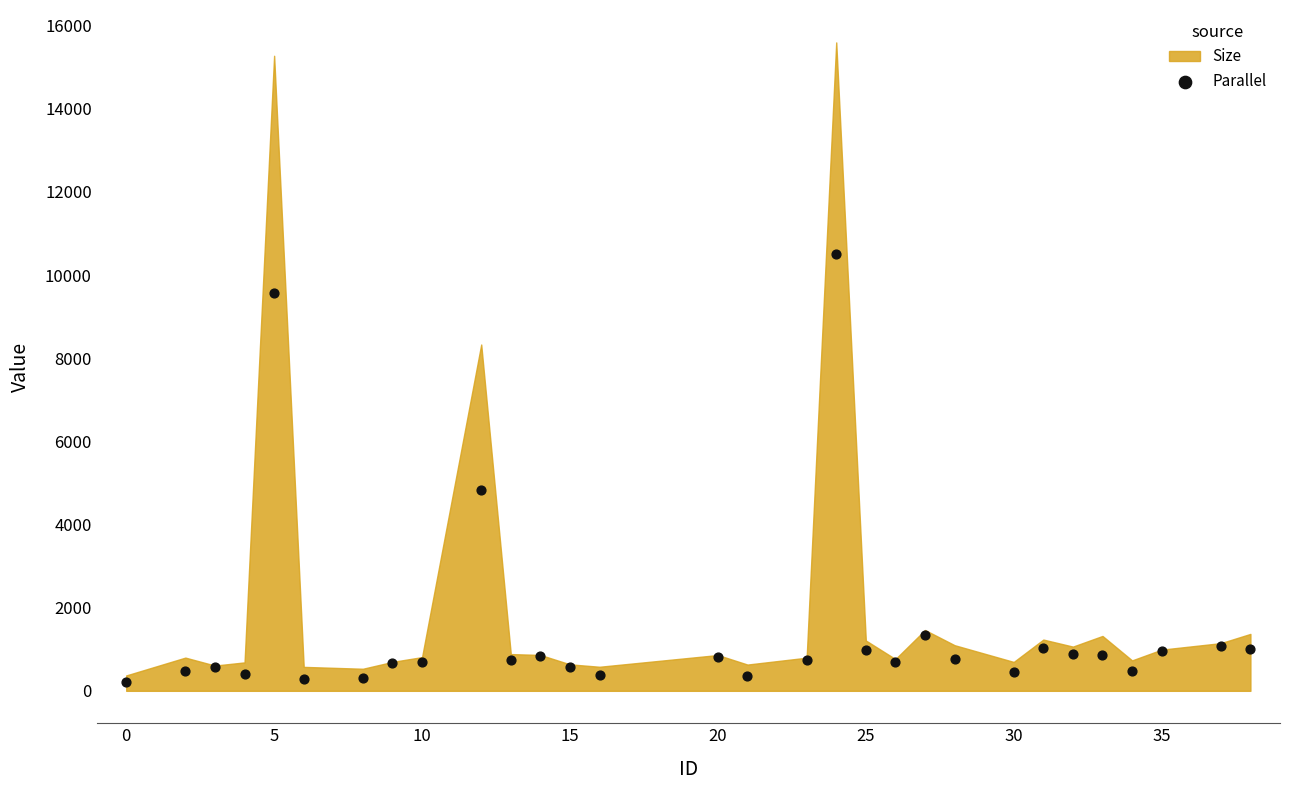

What is the range of Y values (max minus min)?

10298